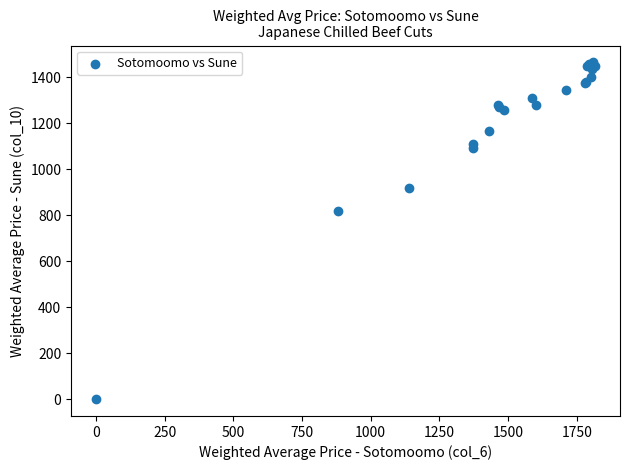

What Y value in the scatter plot is closest to 732?

819.7